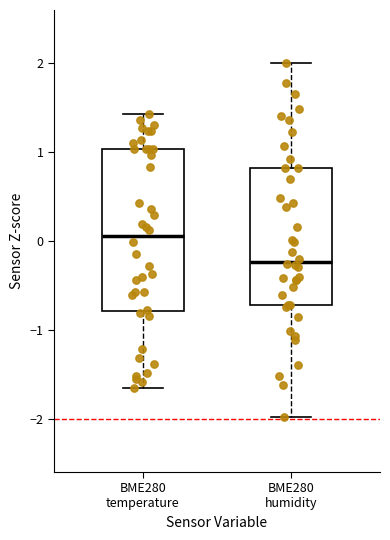

Which box's median line is the lowest?

BME280 humidity